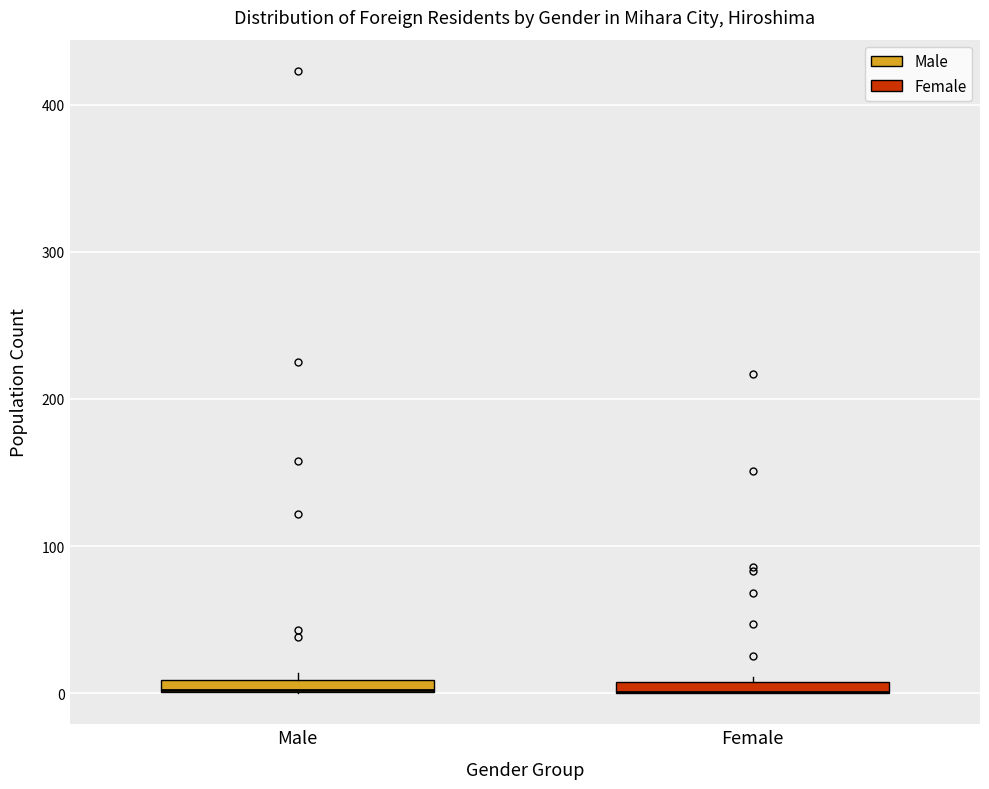

Where is the upper edge of the box for Female on the y-axis? The values are not printed on the chart, so give them approximately, as read against the axis.

10